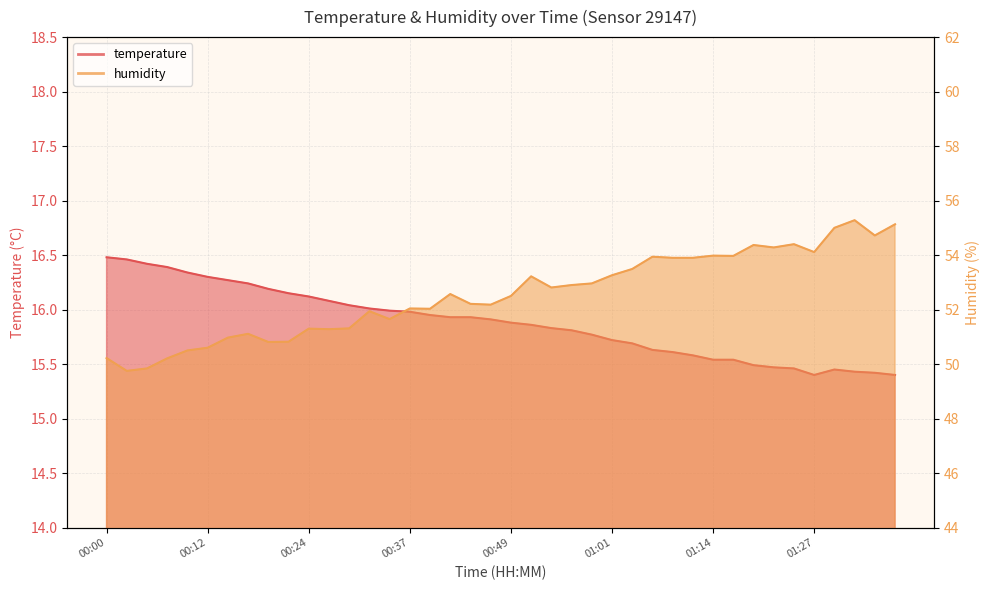

Rank the series by their average value, from lowest to highest.

temperature, humidity